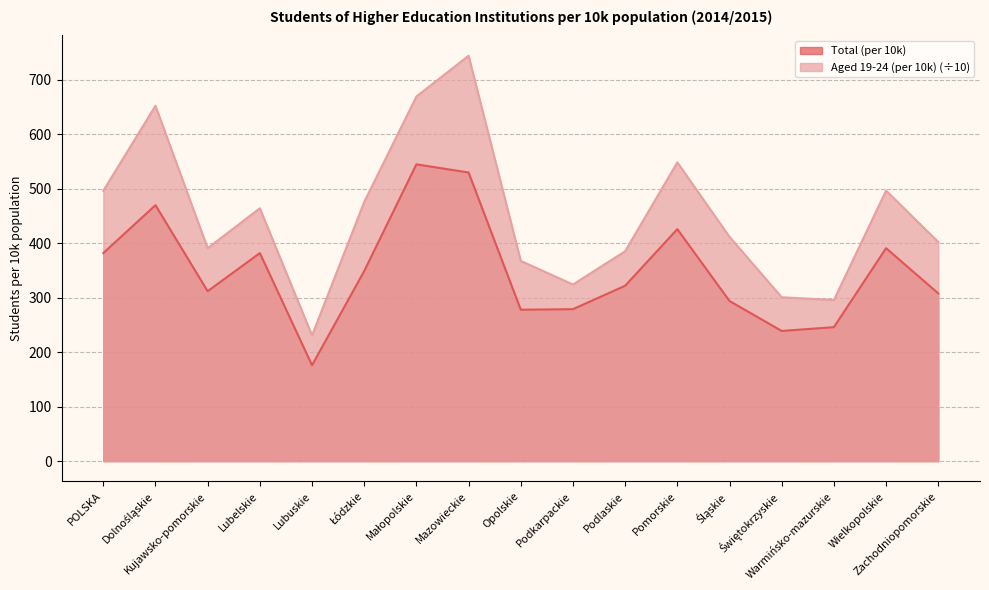

What is the value of the Total (per 10k) point at the 10th from the left?

279.0